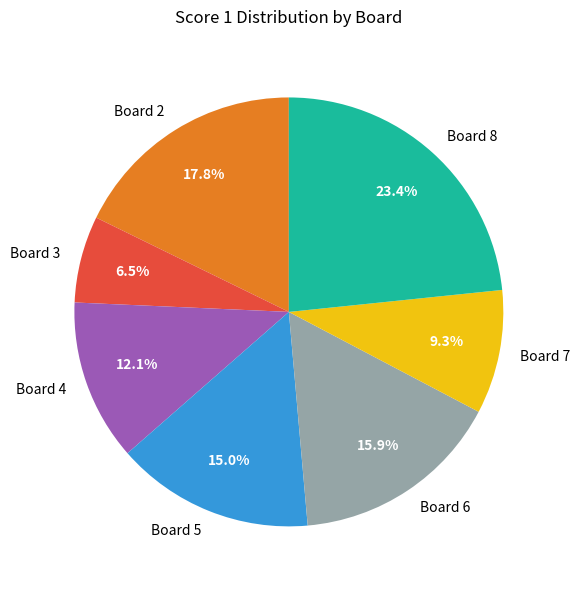

To the nearest percent, what percentage of the pie is Board 6?

16%